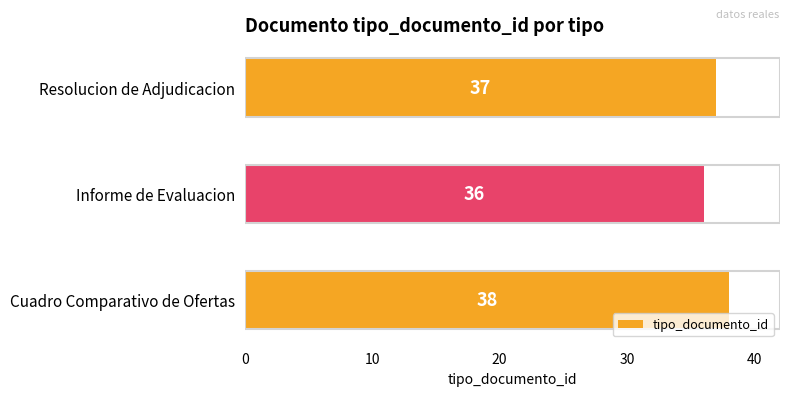

Approximately how many times larger is the value at Informe de Evaluacion compared to Cuadro Comparativo de Ofertas?

0.9